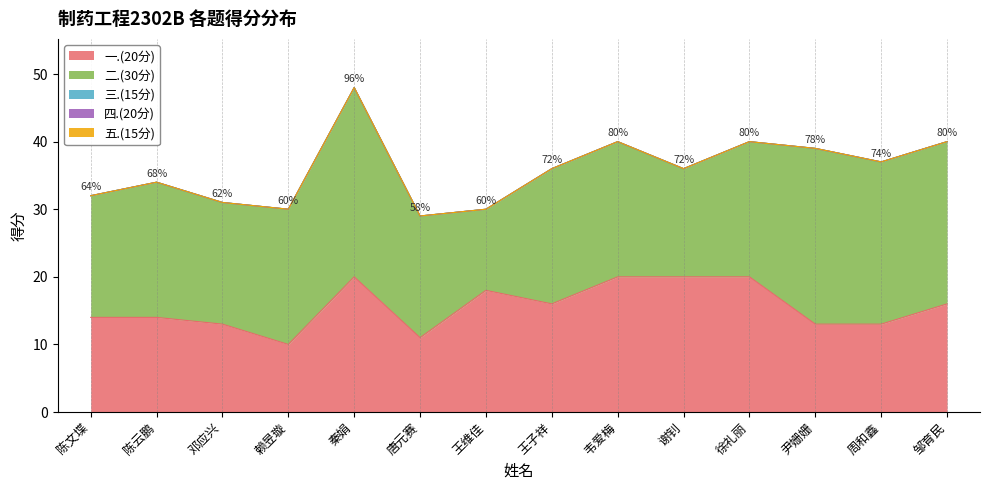

What is the spread (max minus min) of values at 谢钊?

20